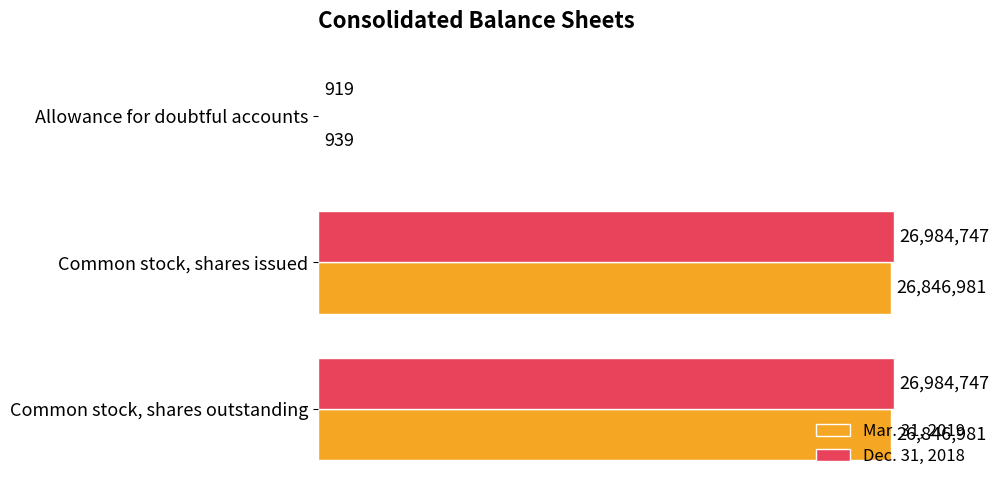

What is the average value of the Mar. 31, 2019 series?

17898300